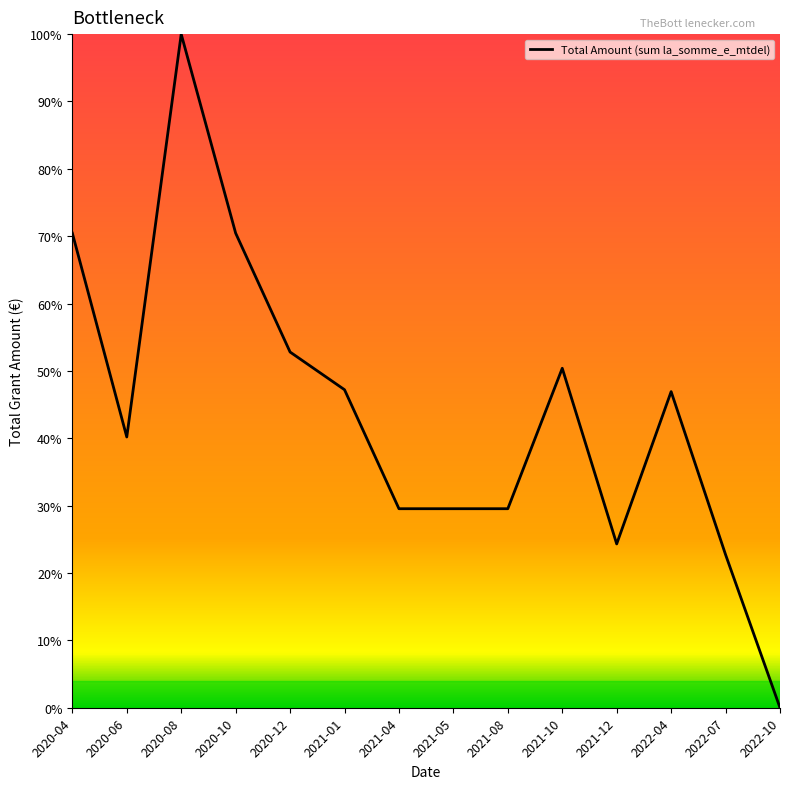

Does the chart have visible grid lines?

No